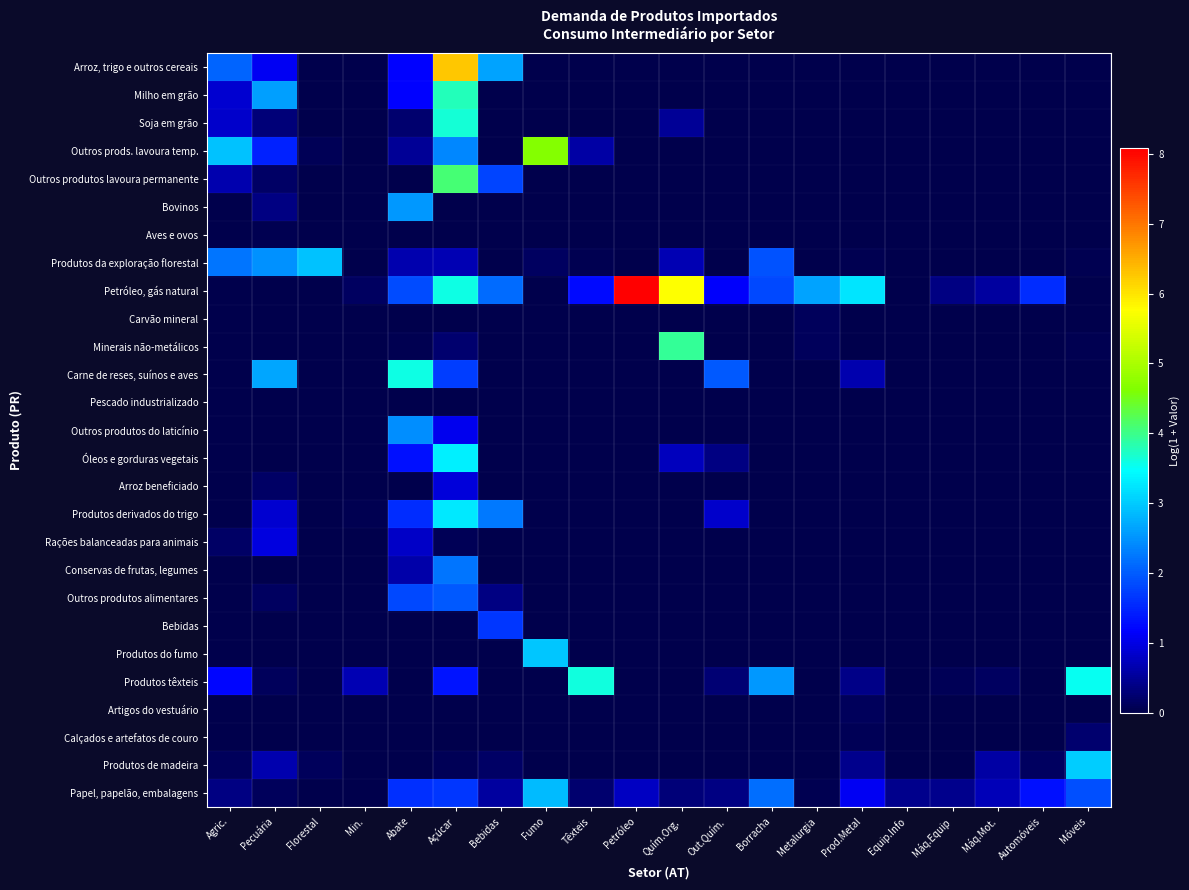

How many categories are shown in the chart?

20